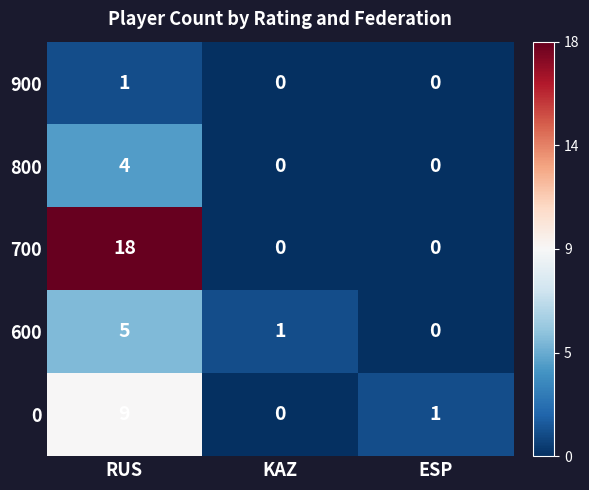

At how many categories does at least one series exceed 0?

3